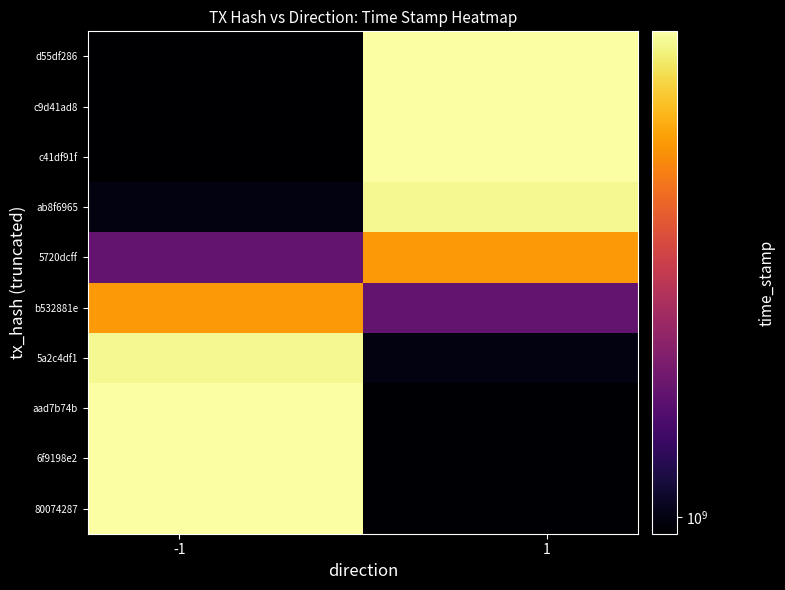

Reading left to right, what are all the values shown in this chart?

80074287: 1345860783.7	991075745.3
6f9198e2: 1345599843.2	990977969.1
aad7b74b: 1345143143.6	991021382.6
5a2c4df1: 1337175572.2	998701224.1
b532881e: 1256178194.8	1079486399.1
5720dcff: 1079470363.7	1256014898.1
ab8f6965: 998579311.4	1336839913.9
c41df91f: 990816638.9	1344596532.4
c9d41ad8: 990660487.7	1344752563.3
d55df286: 990660487.7	1344752563.3